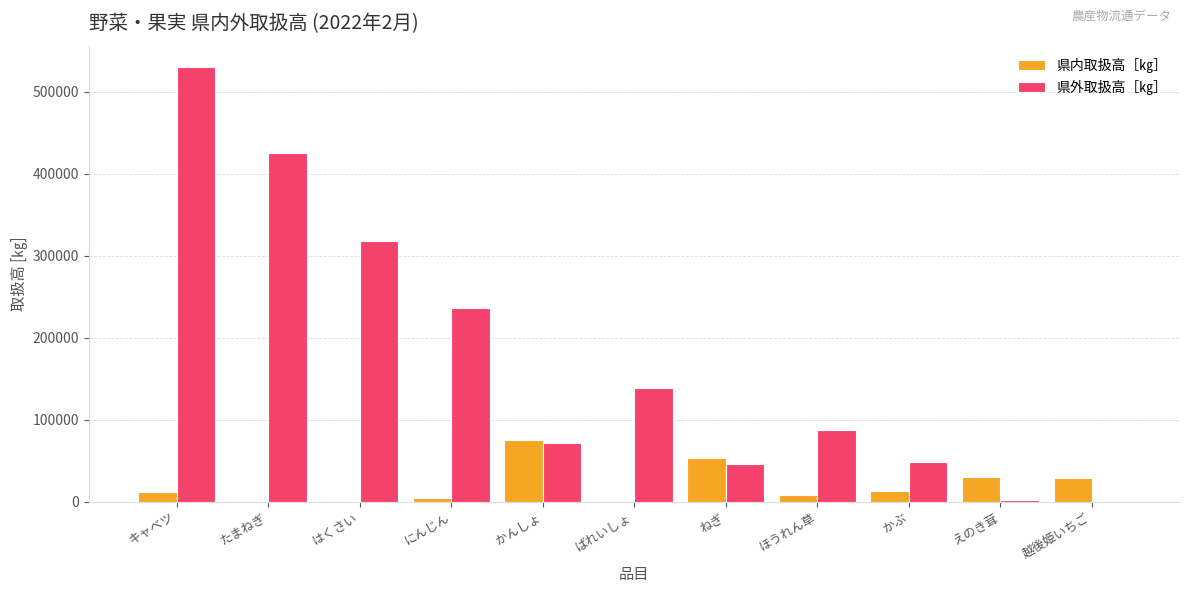

Which series has the widest spread of values?

県外取扱高［㎏］